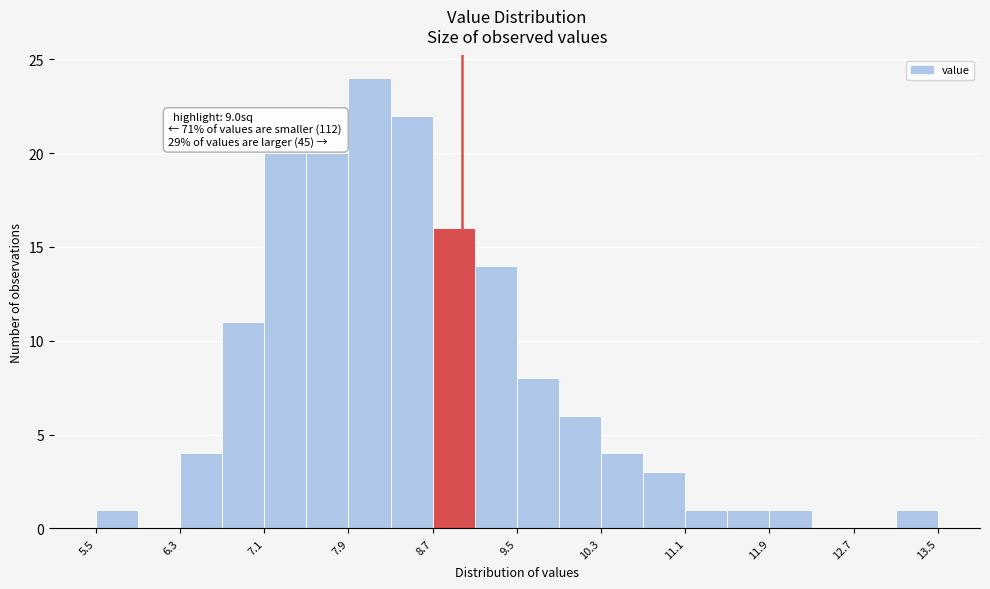

Read against the x-axis, roughly where is the centre of the tallest bar?

8.1